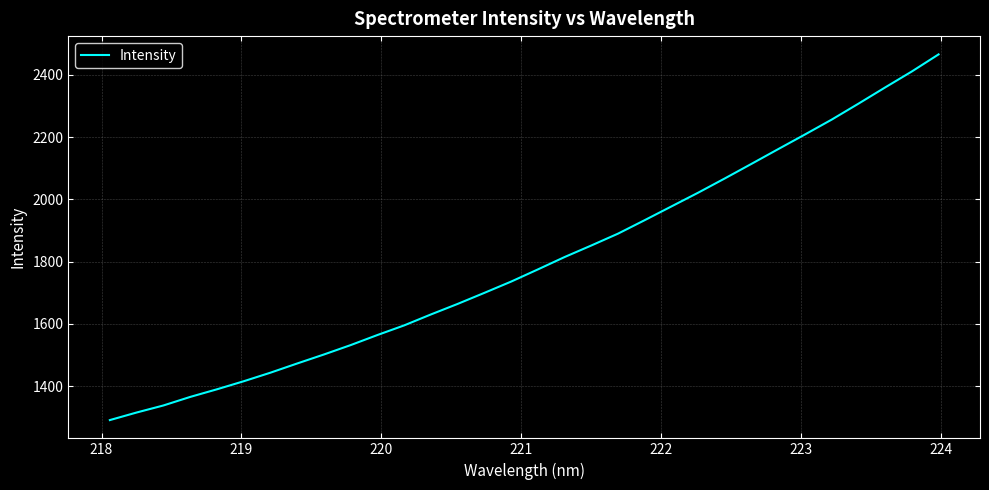

What is the difference between the maximum and minimum values?

1174.8